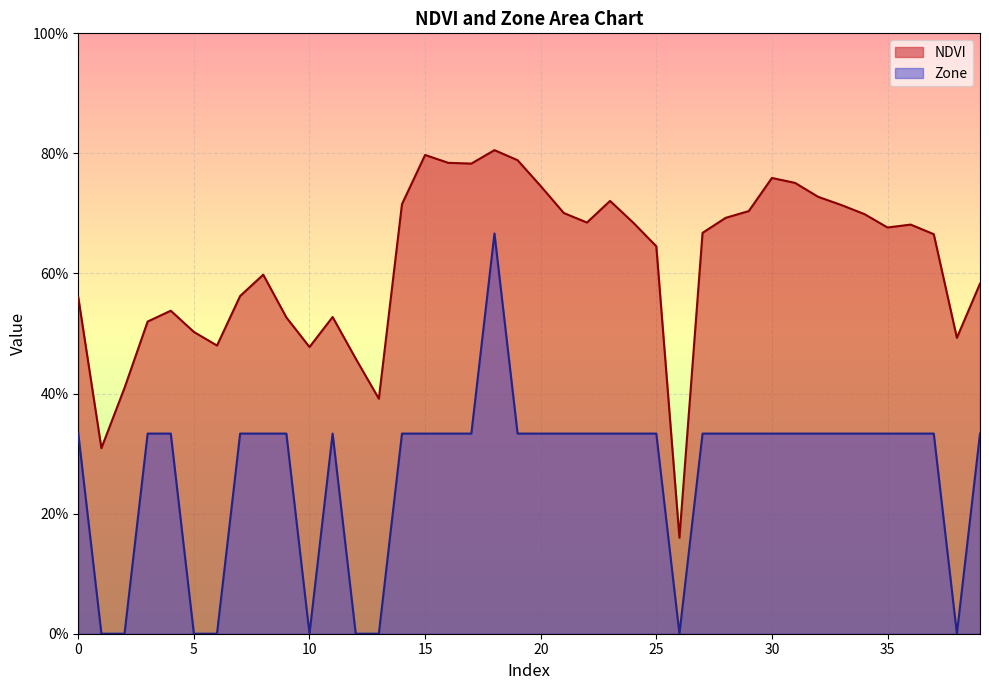

True or false: Zone and NDVI intersect in this chart.

False